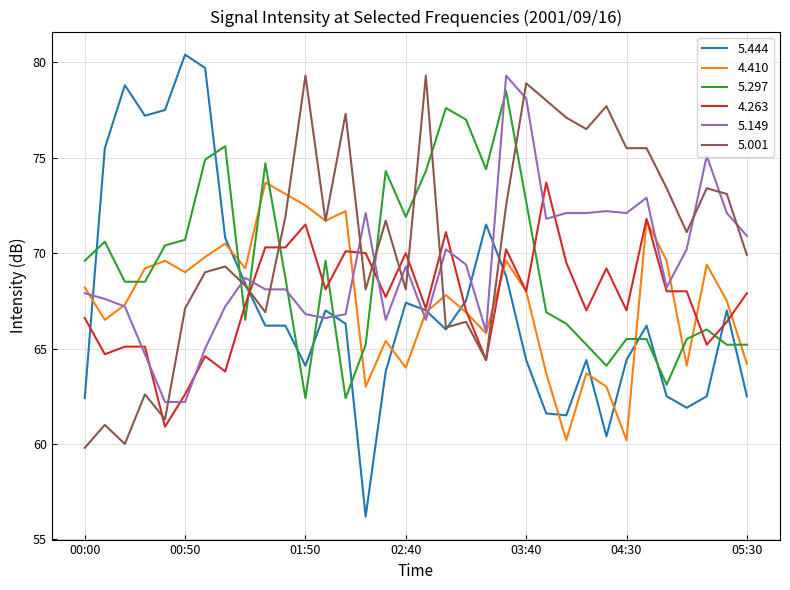

Which series has the largest total across all categories?

5.001